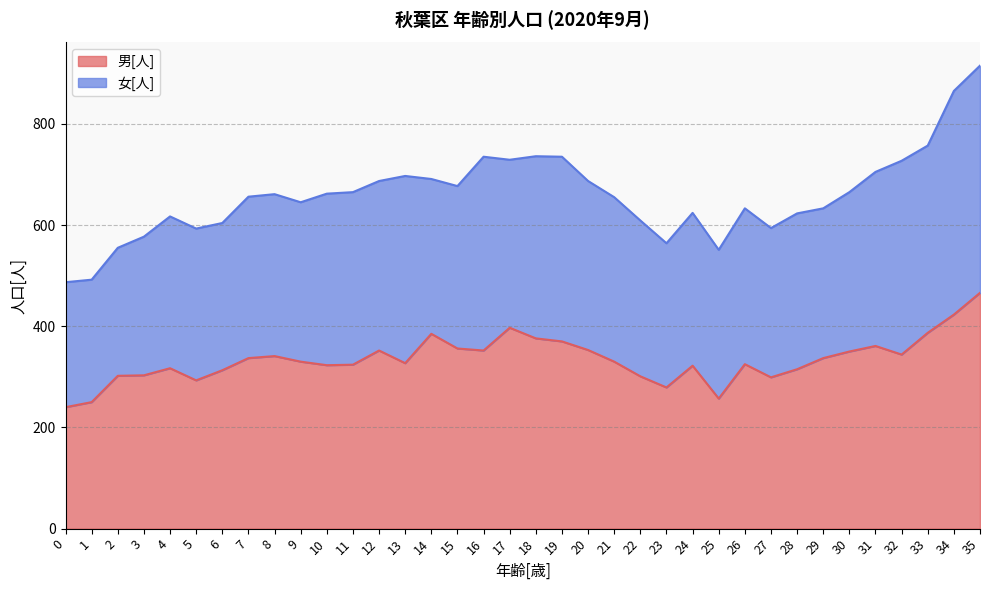

How many lines are shown in the chart?

2